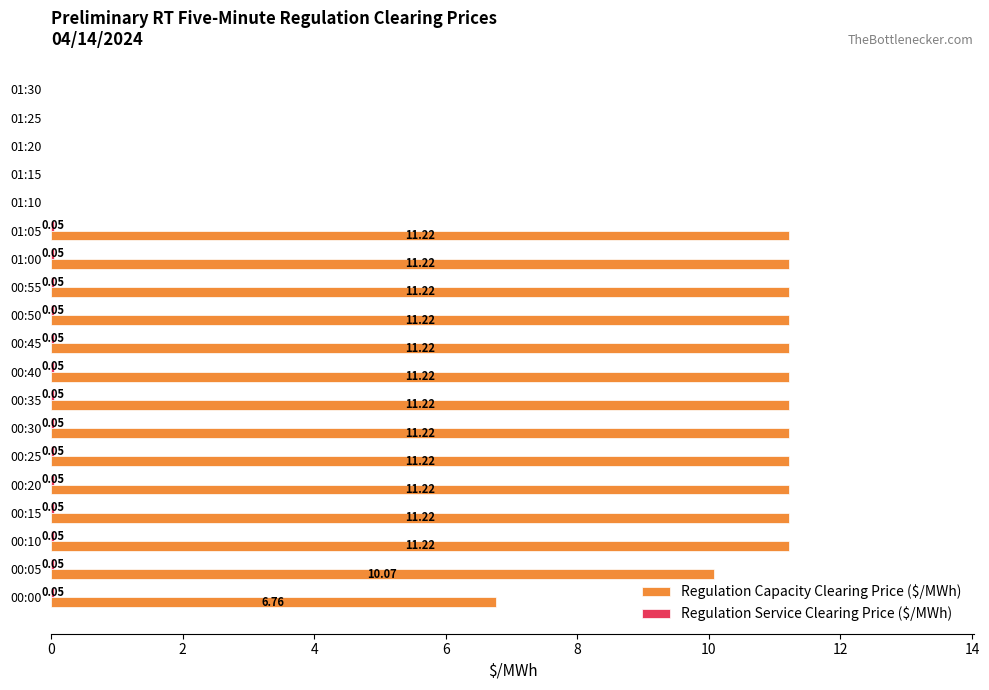

What is the total value across all series at 01:00?

11.3